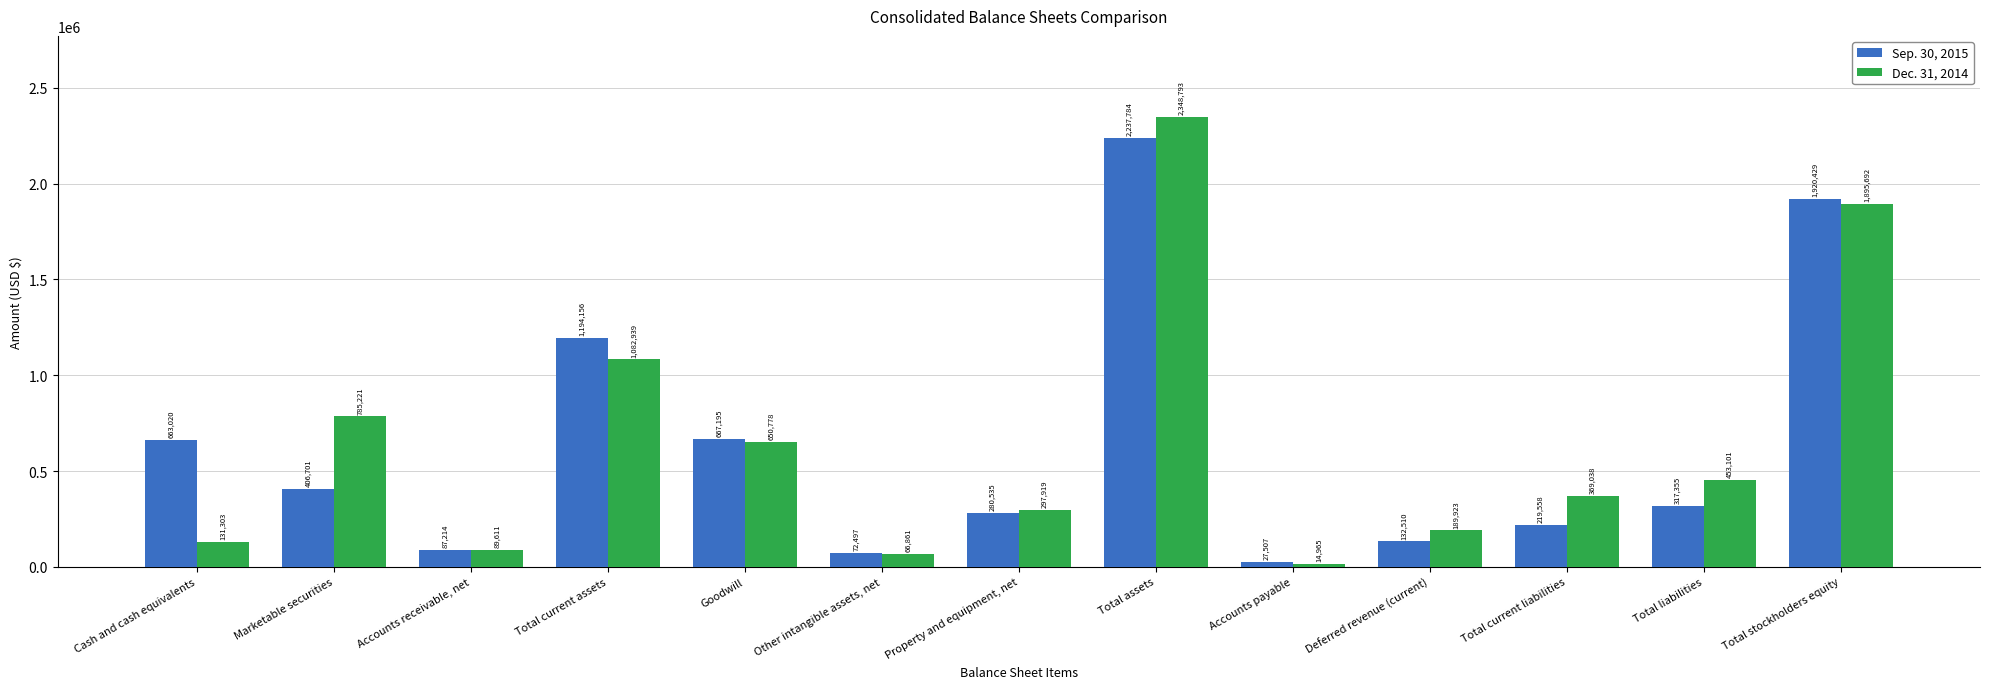

True or false: Sep. 30, 2015 has a value of 3140647 at Total assets.

False